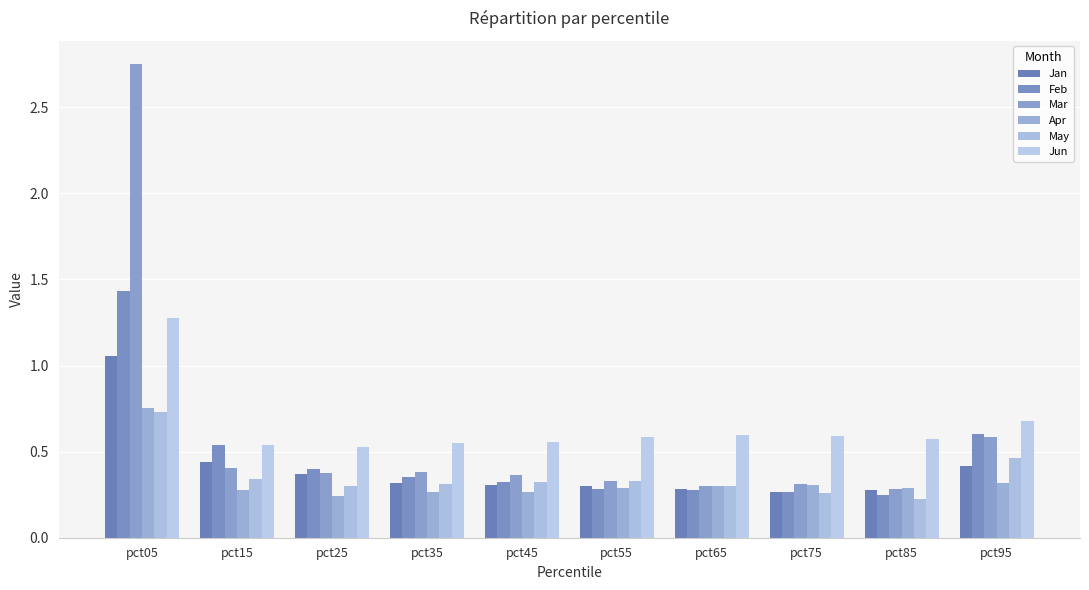

What is the value of the Feb bar at the 10th from the left?

0.6